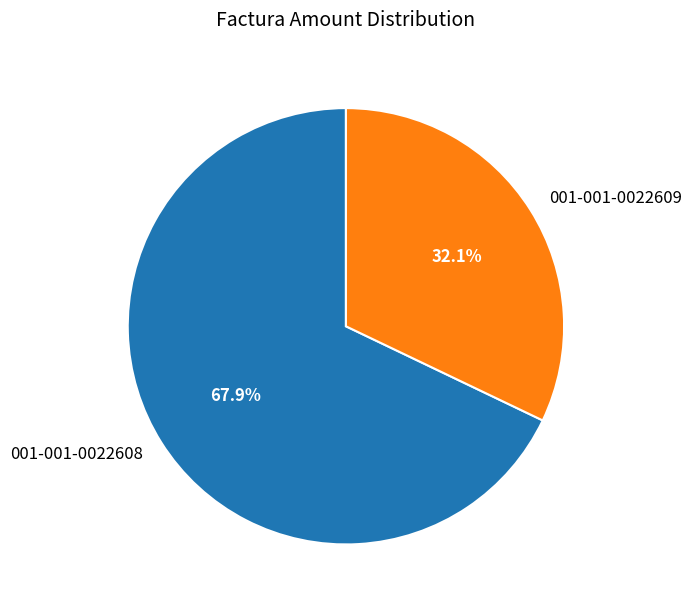

What percentage is NOT represented by 001-001-0022608?

32.1%